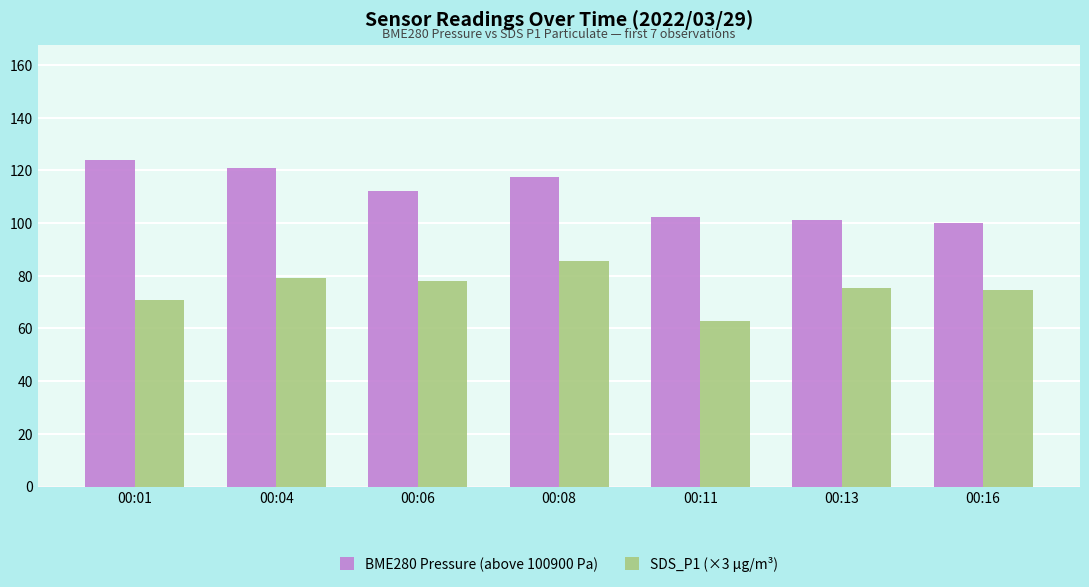

How many categories are shown in the chart?

7